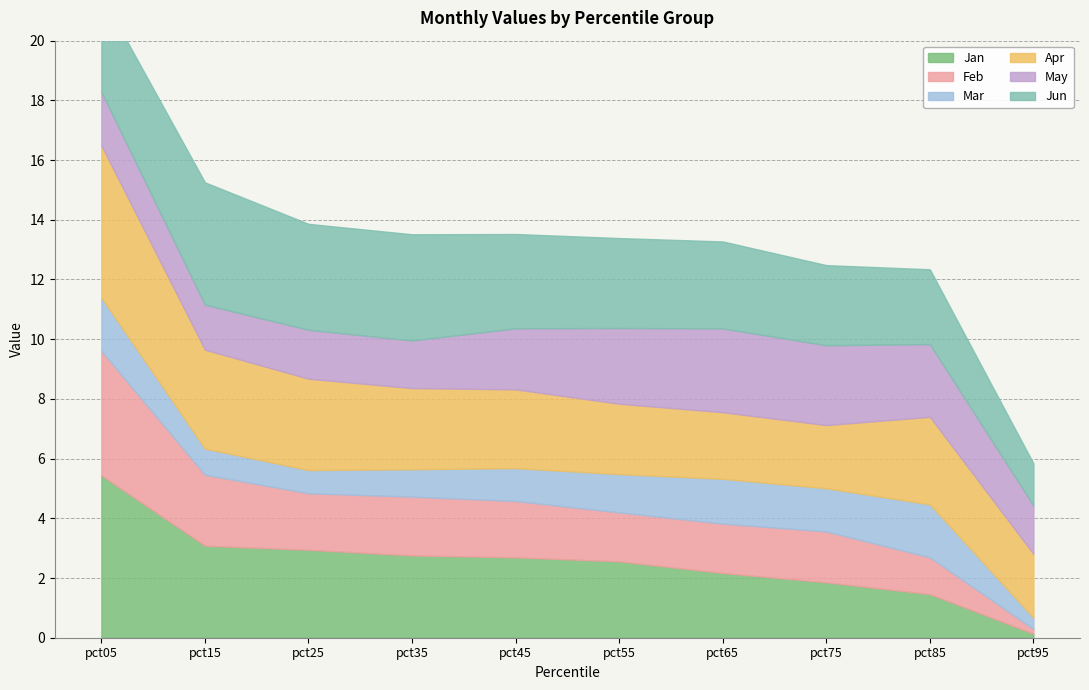

True or false: Mar and Jun intersect in this chart.

False